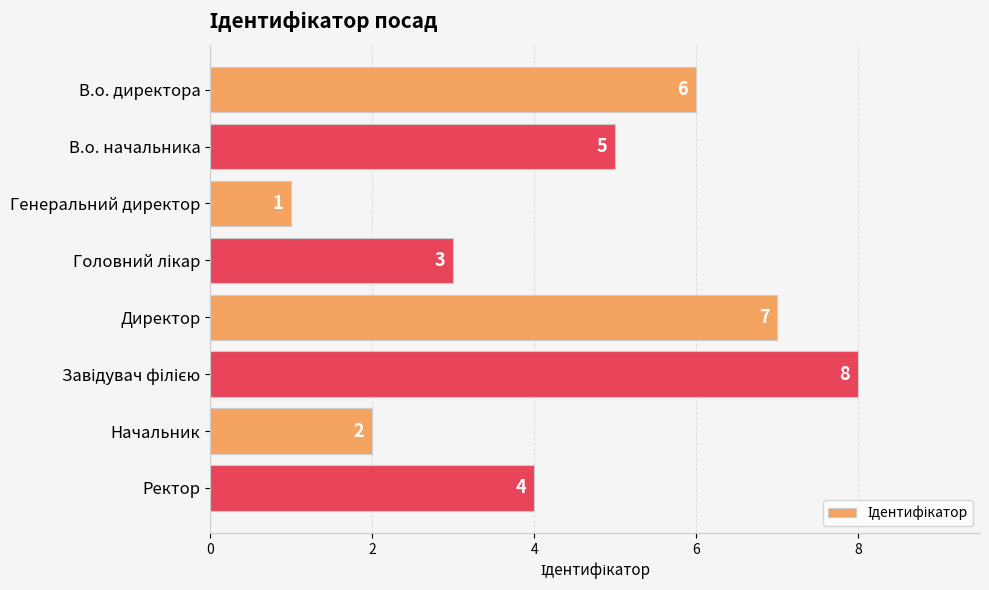

Approximately how many times larger is the value at Начальник compared to Директор?

0.3